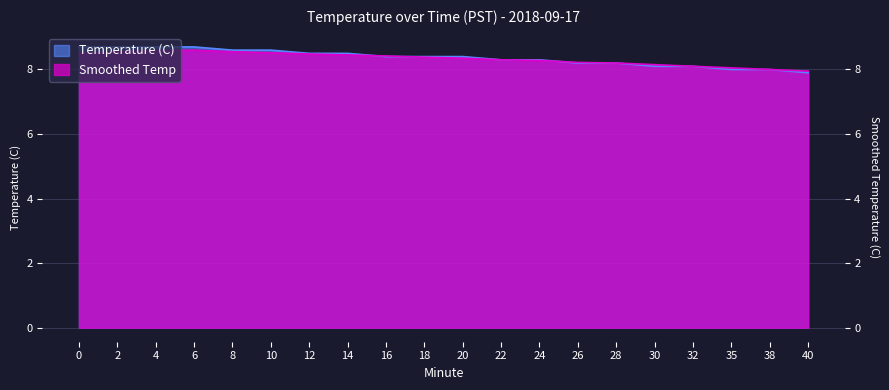

What is the value of the Smoothed Temp point at the 3rd from the left?

8.6